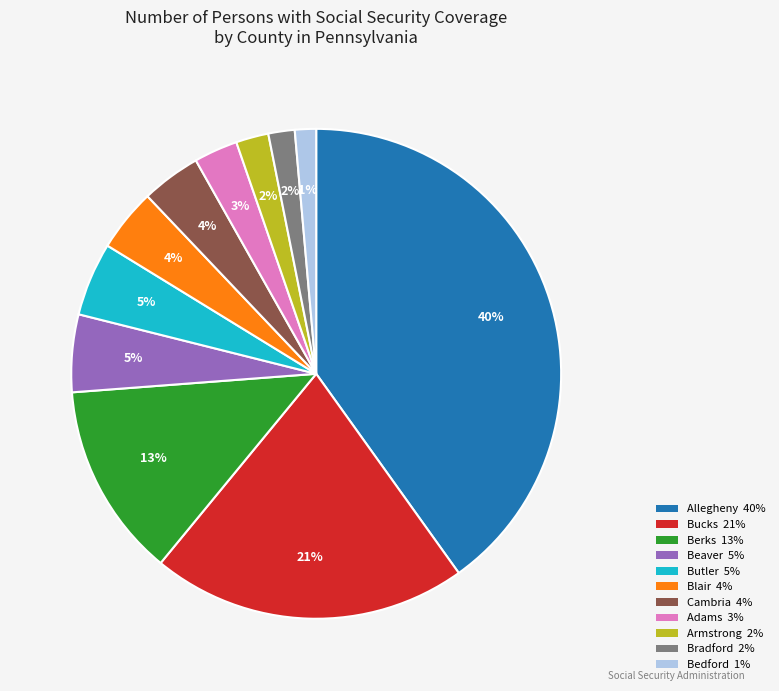

To the nearest percent, what percentage of the pie is Bradford?

2%